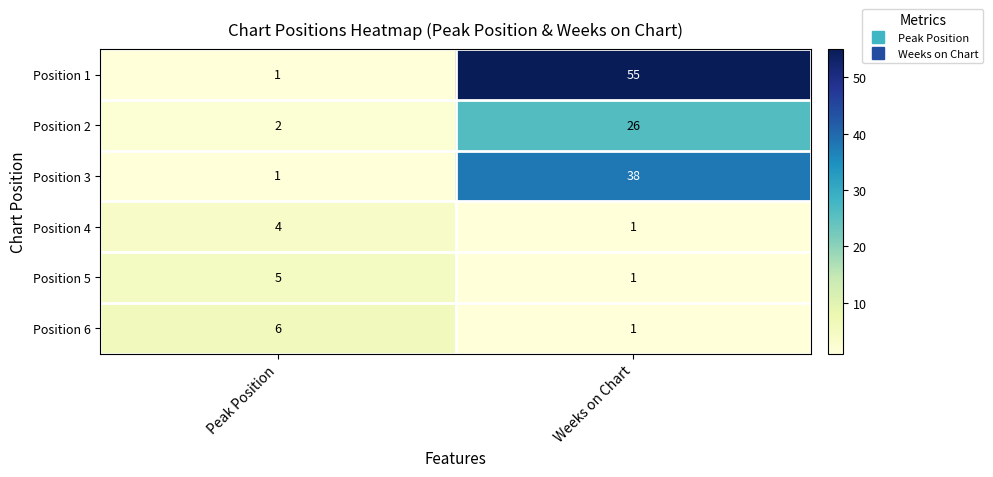

How many categories are shown in the chart?

2